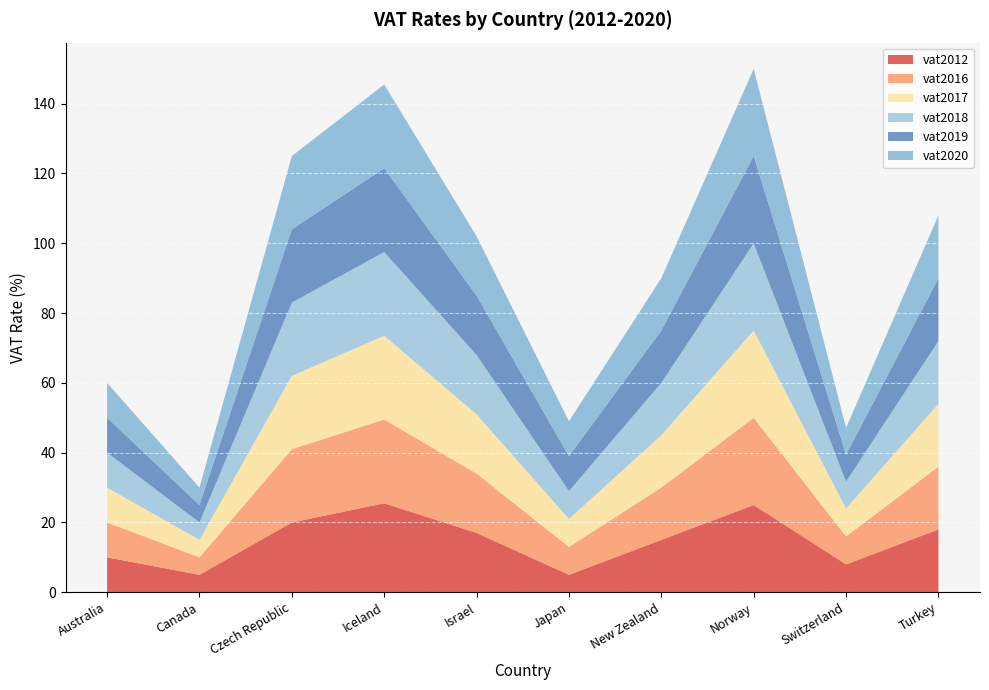

Reading left to right, what are all the values shown in this chart?

vat2012: 10.0	5.0	20.0	25.5	17.0	5.0	15.0	25.0	8.0	18.0
vat2016: 10.0	5.0	21.0	24.0	17.0	8.0	15.0	25.0	8.0	18.0
vat2017: 10.0	5.0	21.0	24.0	17.0	8.0	15.0	25.0	8.0	18.0
vat2018: 10.0	5.0	21.0	24.0	17.0	8.0	15.0	25.0	7.7	18.0
vat2019: 10.0	5.0	21.0	24.0	17.0	10.0	15.0	25.0	7.7	18.0
vat2020: 10.0	5.0	21.0	24.0	17.0	10.0	15.0	25.0	7.7	18.0